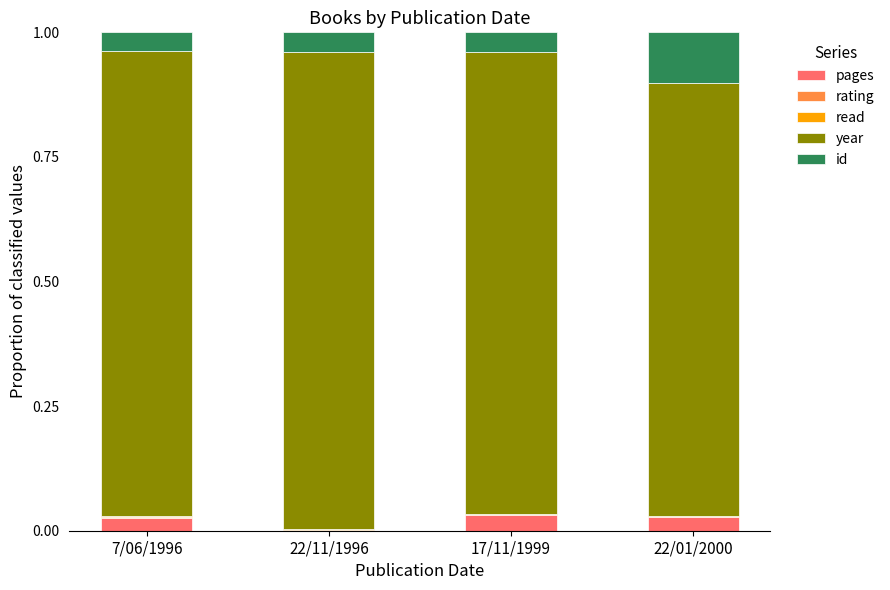

Does the chart contain stacked bars?

Yes